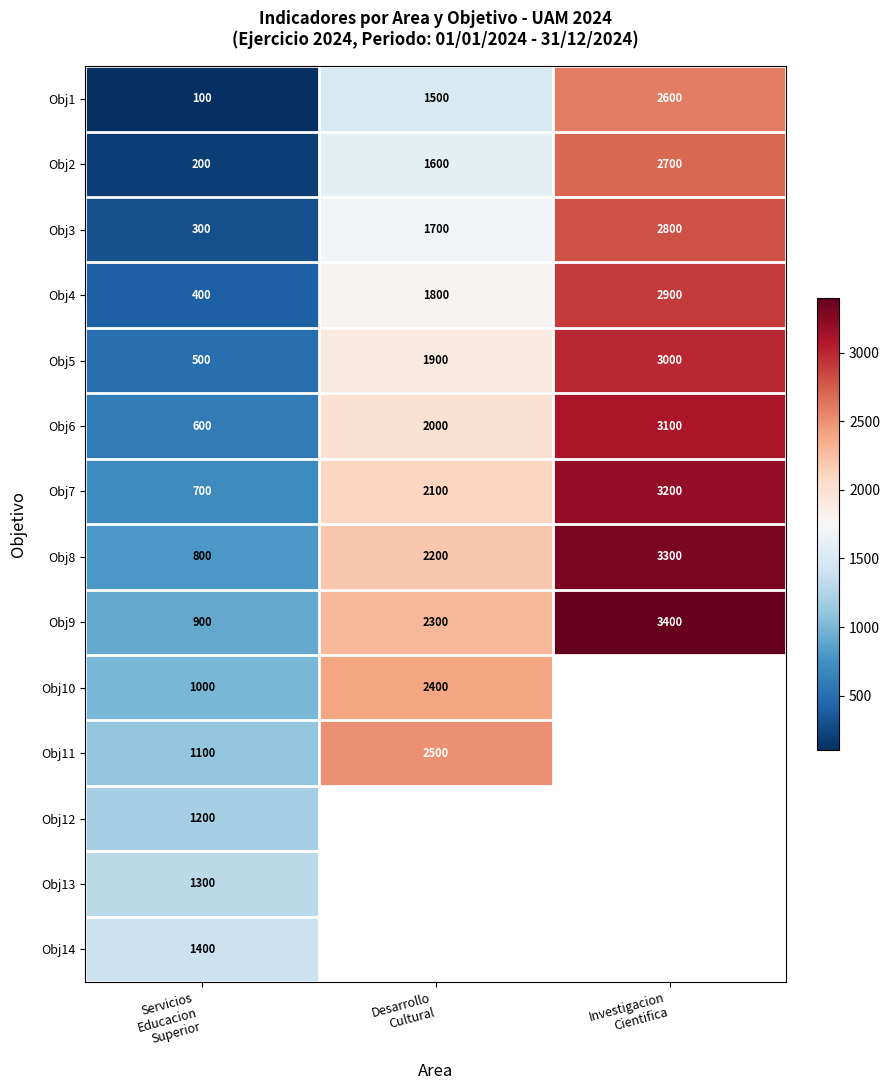

What is the lowest value of the Obj2 series?

200